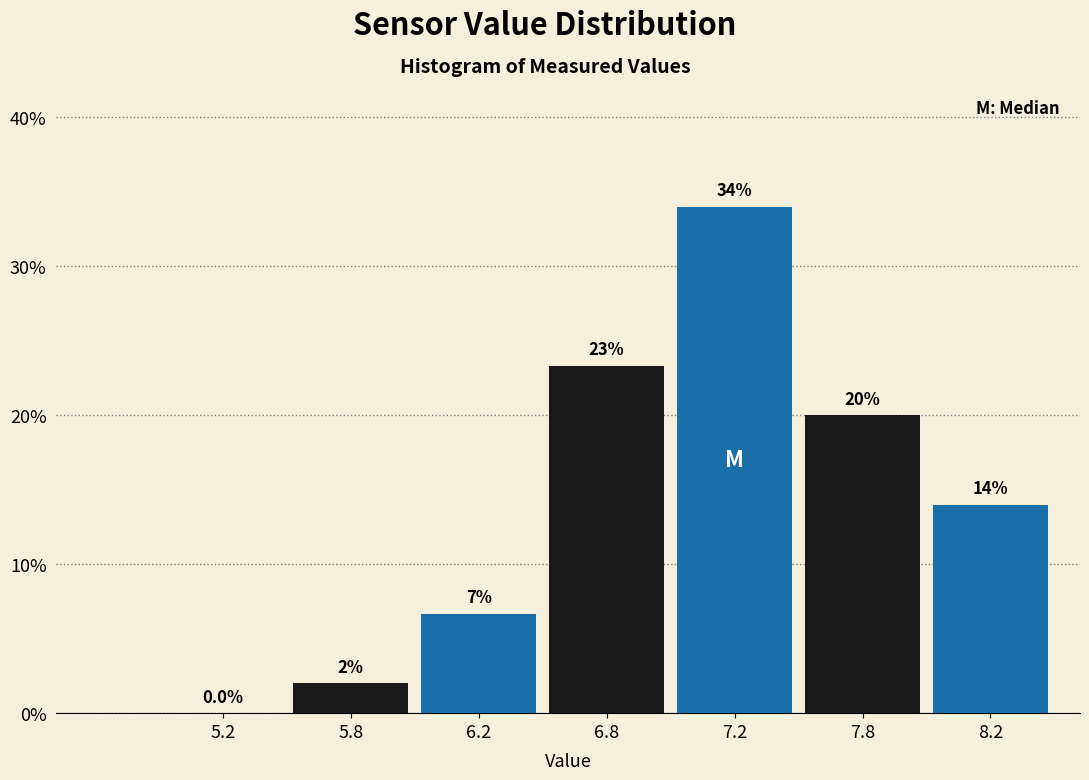

Reading right to left, transcribe all the data shown in this chart.

8.2=14.0	7.8=20.0	7.2=34.0	6.8=23.3	6.2=6.7	5.8=2.0	5.2=0.0